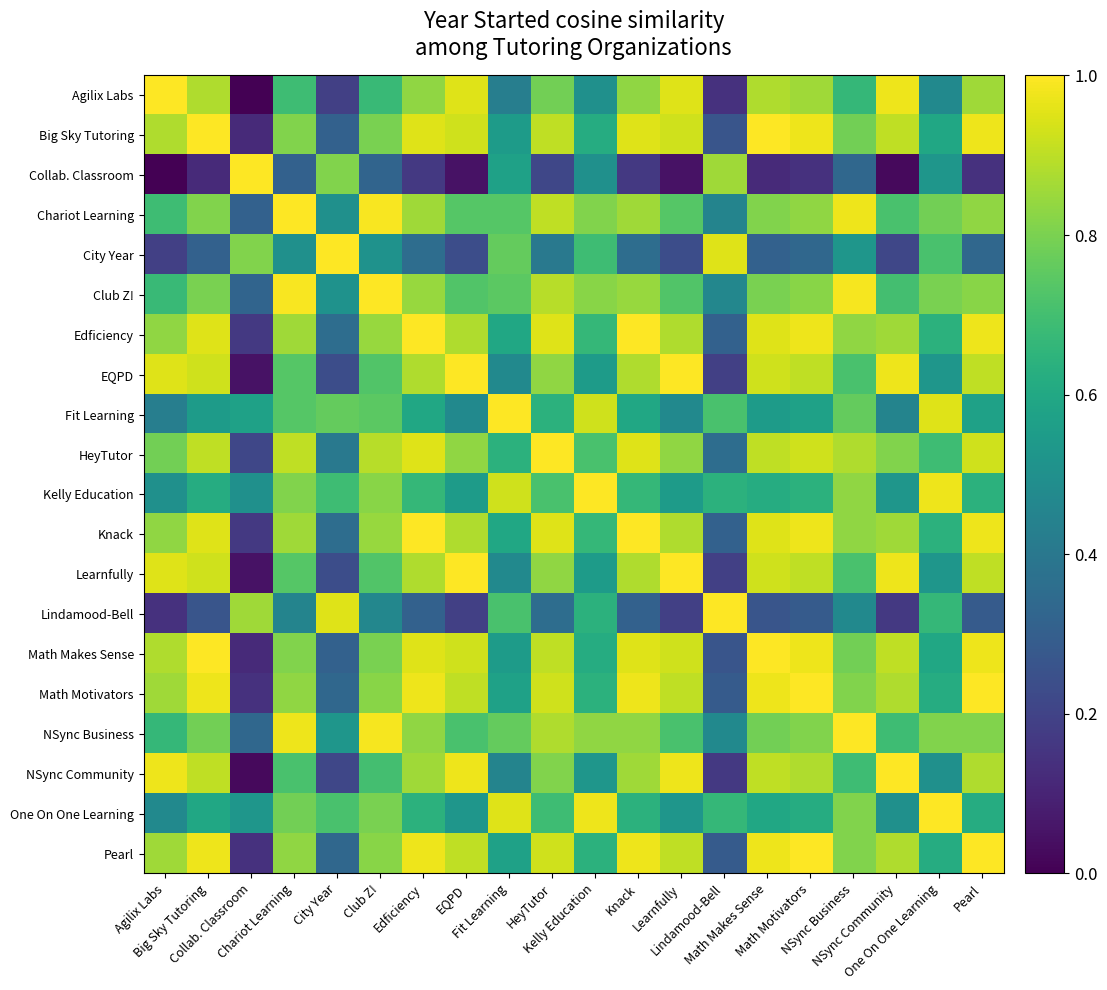

What is the total value across all series at Agilix Labs?

13.6